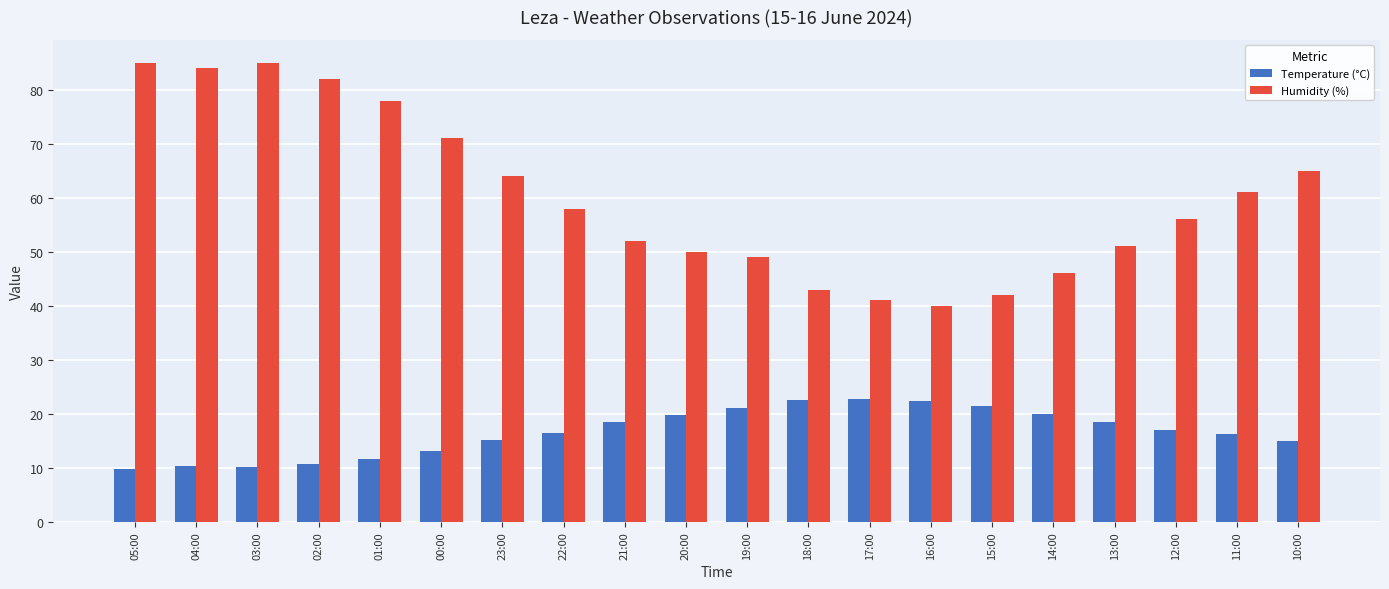

How many data points in Temperature (°C) are less than 17?

10